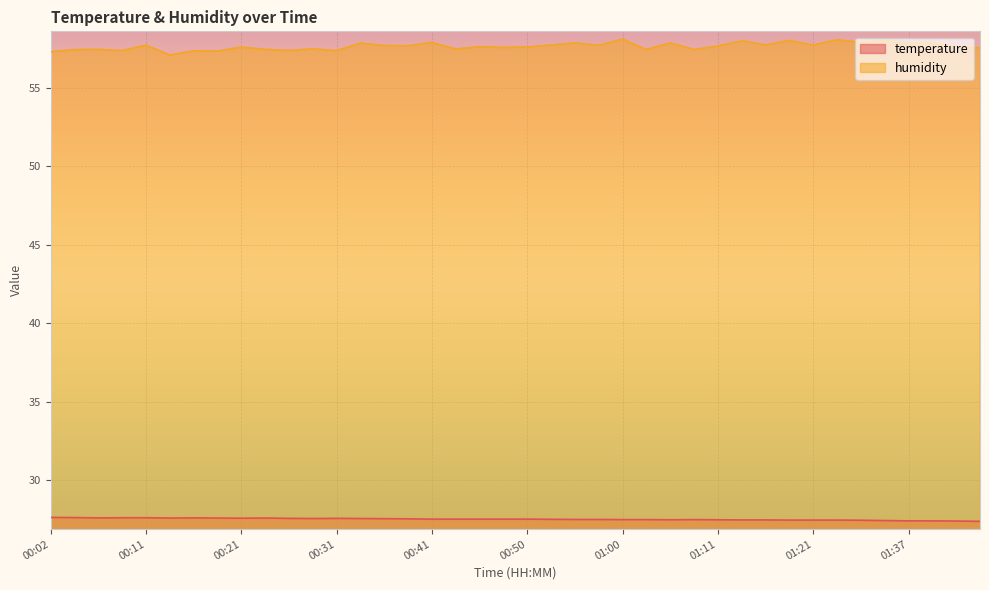

Count the temperature values in the range 27 to 28.

40